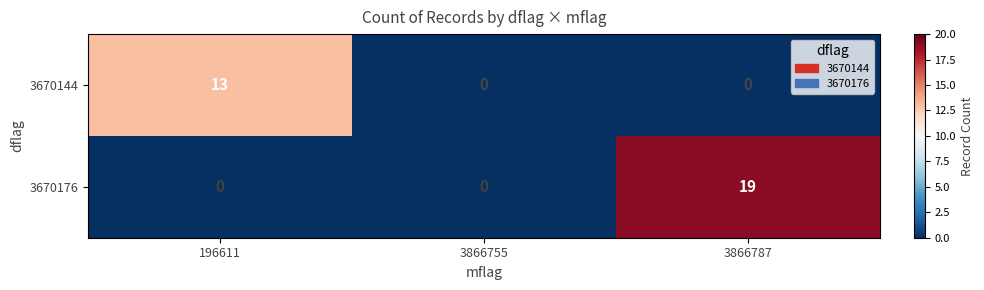

At which category is the sum across all series the highest?

3866787